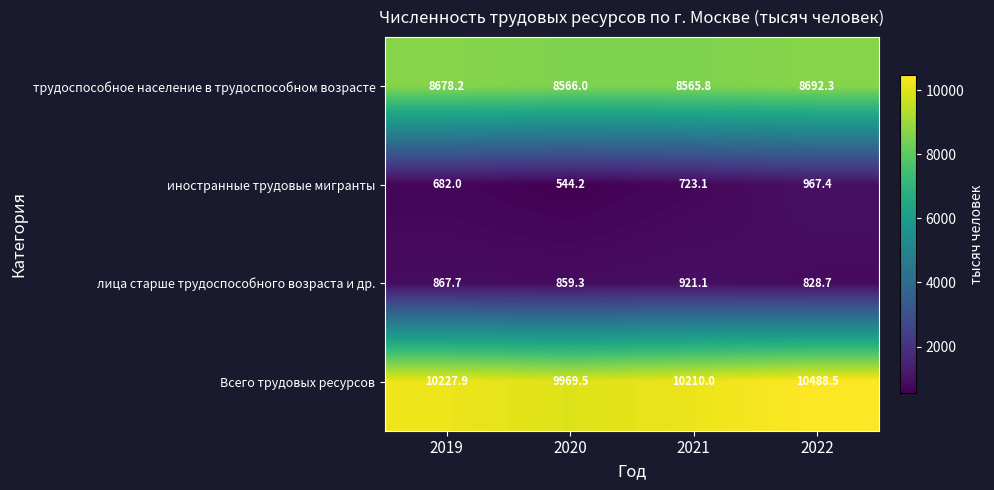

Reading left to right, list all the values displayed in this chart.

трудоспособное население в трудоспособном возрасте: 2019=8678.2	2020=8566.0	2021=8565.8	2022=8692.3
иностранные трудовые мигранты: 2019=682.0	2020=544.2	2021=723.1	2022=967.4
лица старше трудоспособного возраста и др.: 2019=867.7	2020=859.3	2021=921.1	2022=828.7
Всего трудовых ресурсов: 2019=10227.9	2020=9969.5	2021=10210.0	2022=10488.5